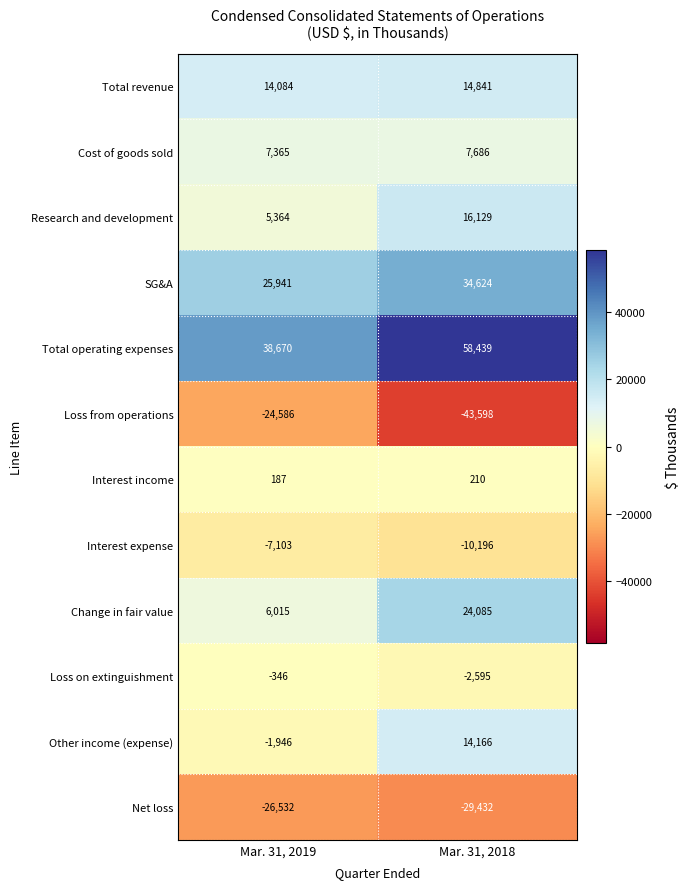

What is the difference between the Interest income values at Mar. 31, 2019 and Mar. 31, 2018?

23